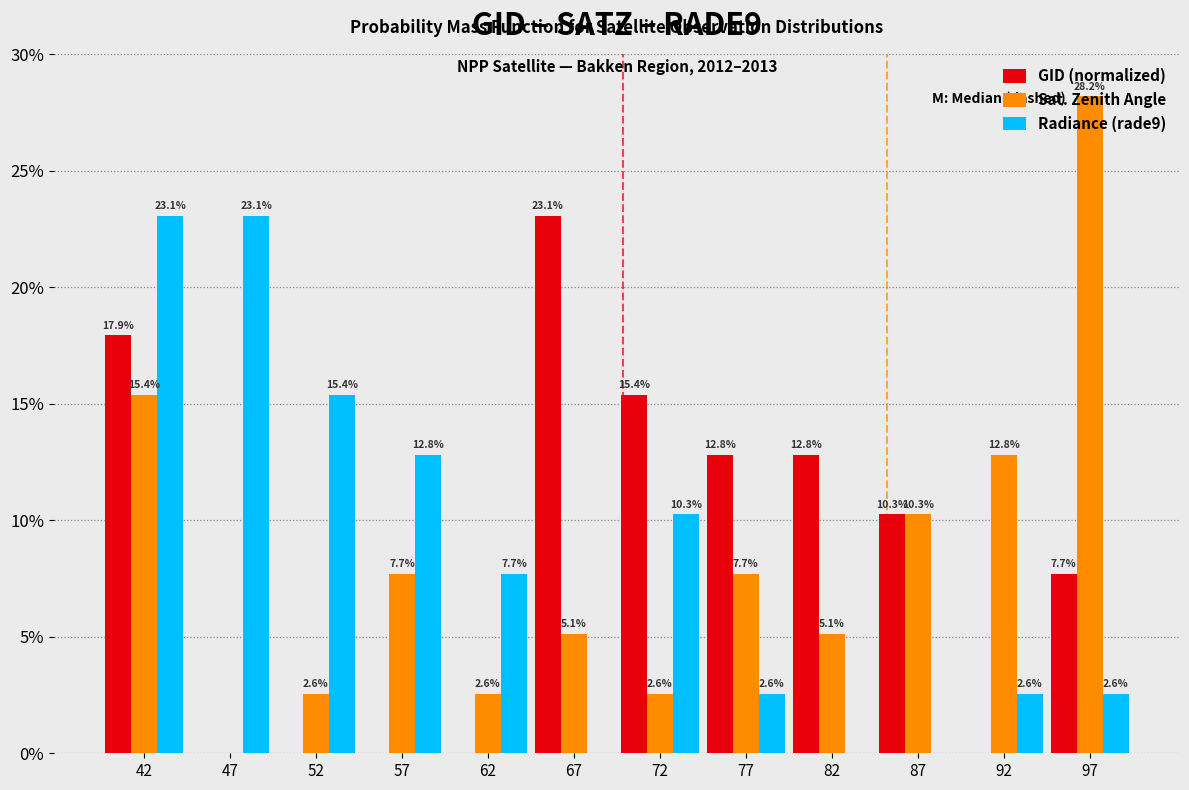

In the GID (normalized) series, which range on the x-axis has the tallest bar?

65 to 70